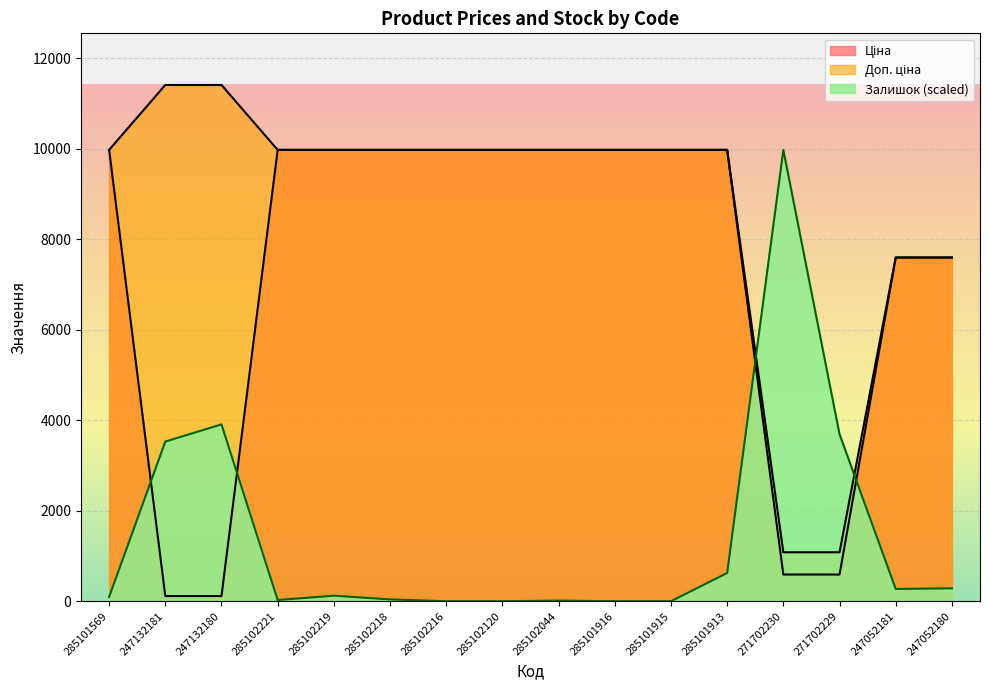

Which label corresponds to the smallest value in the chart?

285102216